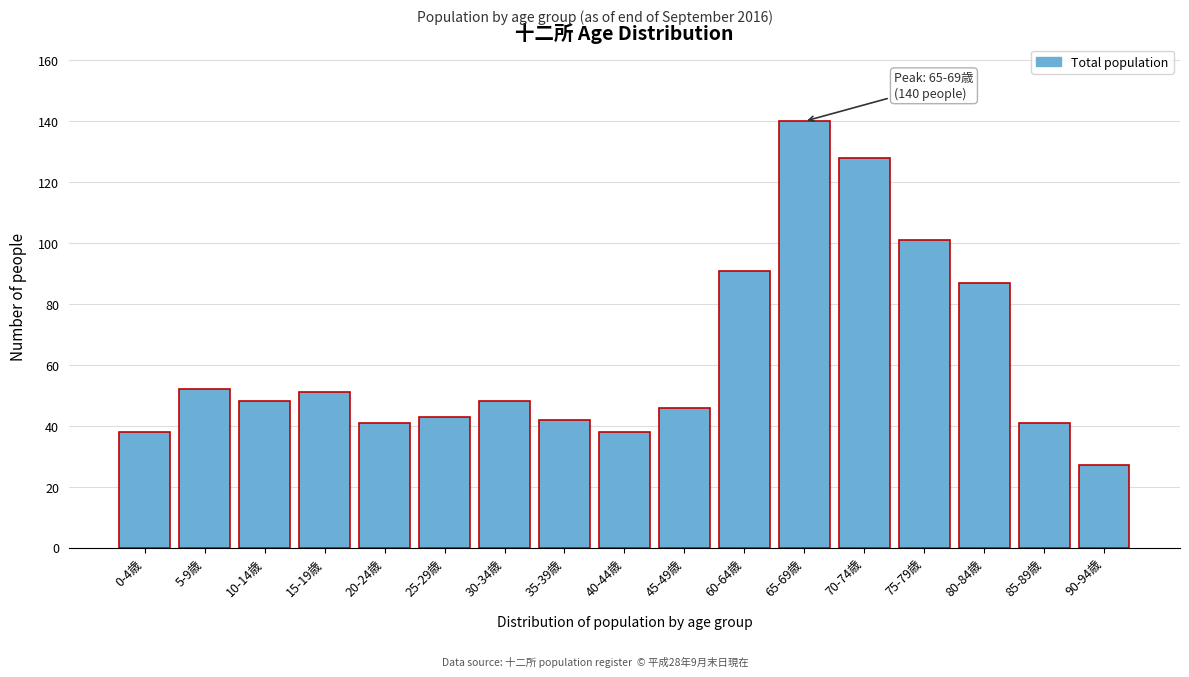

Reading left to right, what are all the values shown in this chart?

38	52	48	51	41	43	48	42	38	46	91	140	128	101	87	41	27